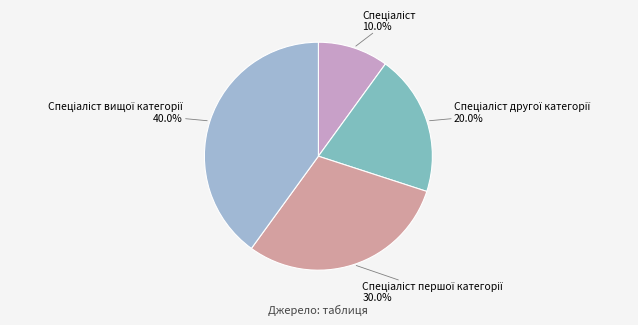

To the nearest percent, what is the difference between the largest and smallest slice percentages?

30%